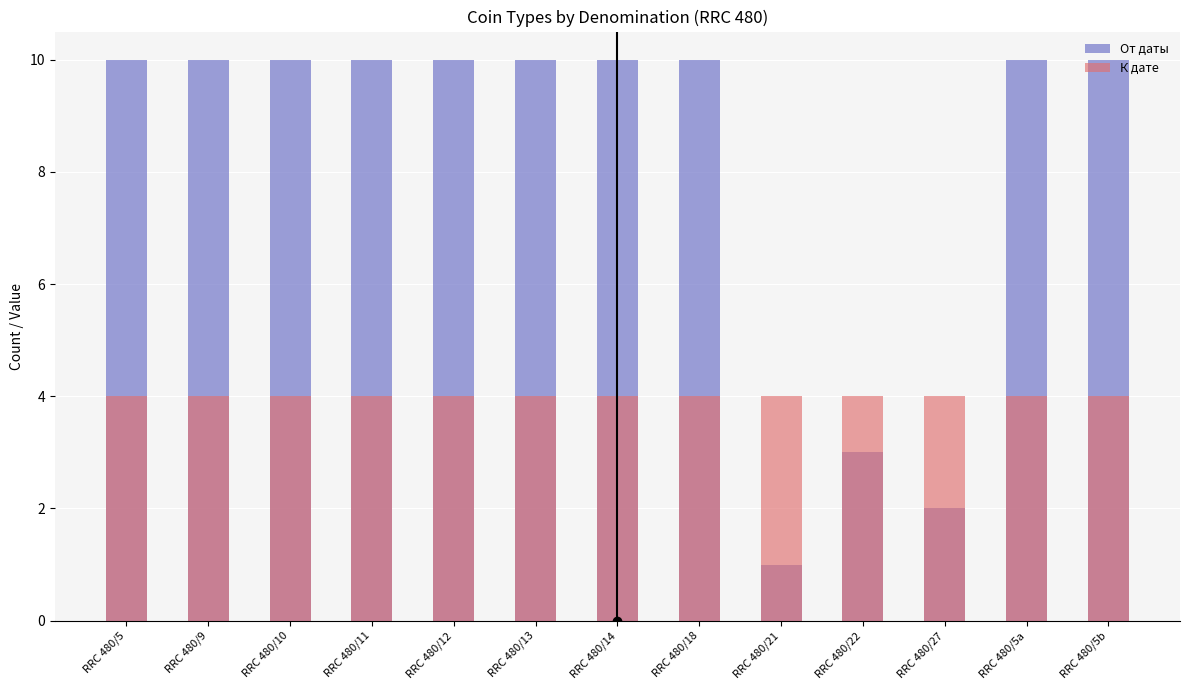

List the series in order of their overall mean, highest first.

От даты, К дате